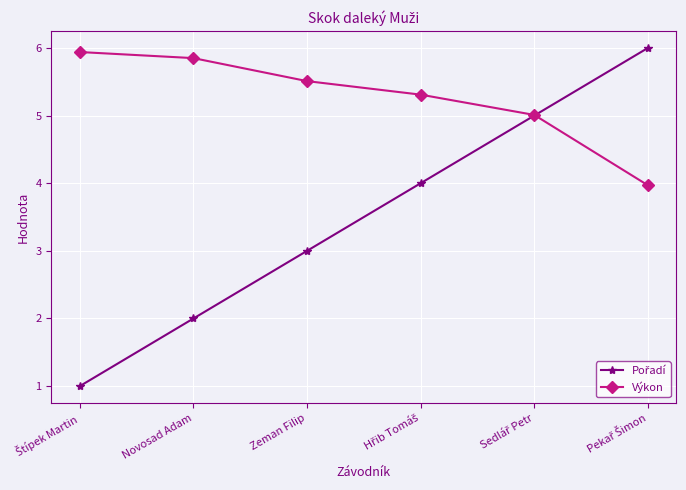

How many series are shown in this chart?

2